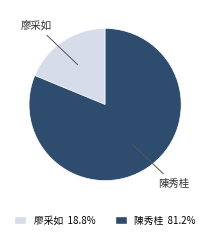

Combined, do 廖采如 18.8% and 陳秀桂 81.2% account for over 50%?

Yes